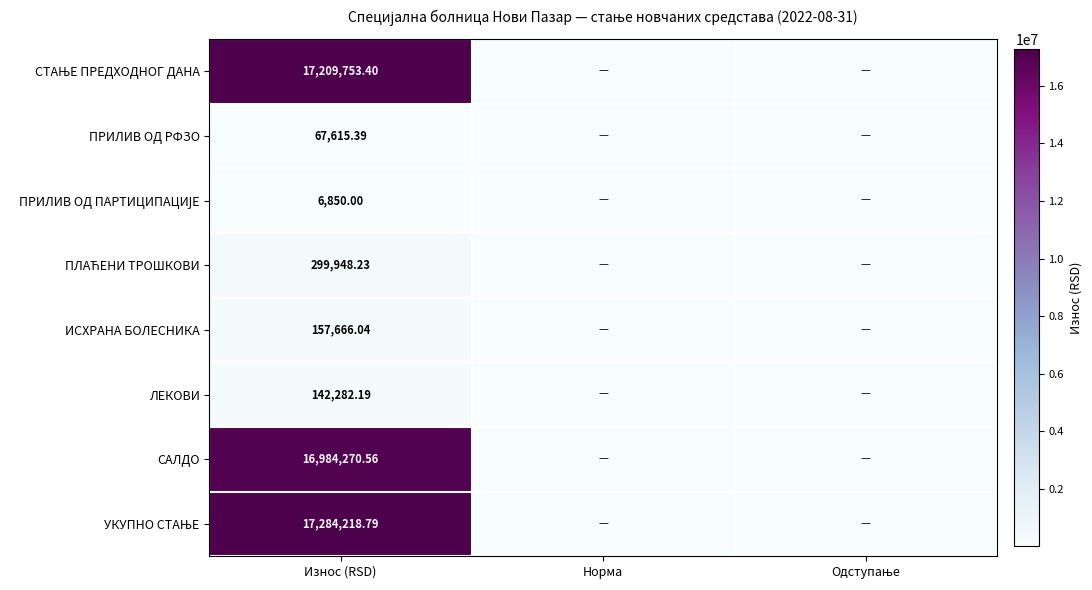

At which category is the sum across all series the highest?

Износ (RSD)